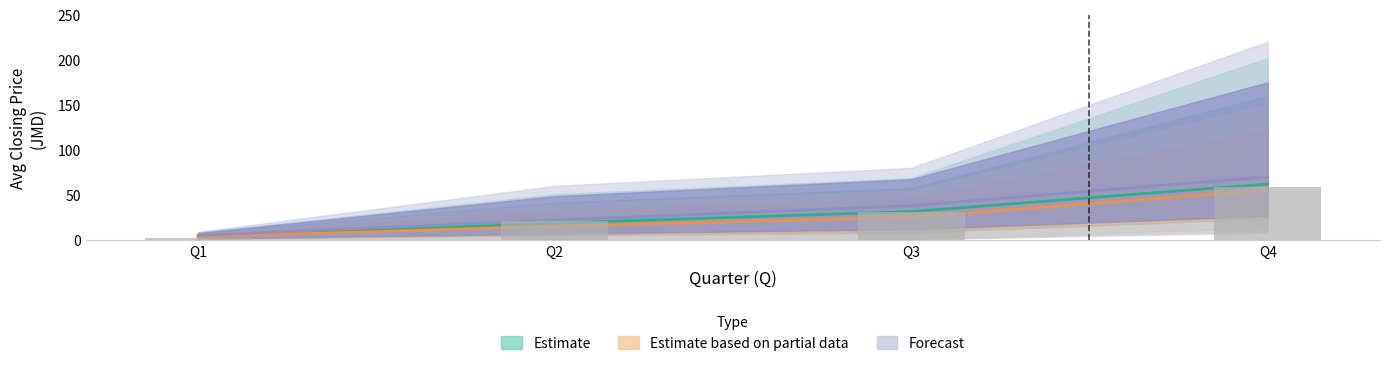

What is the difference between the Estimate based on partial data values at Q3 and Q4?

30.0